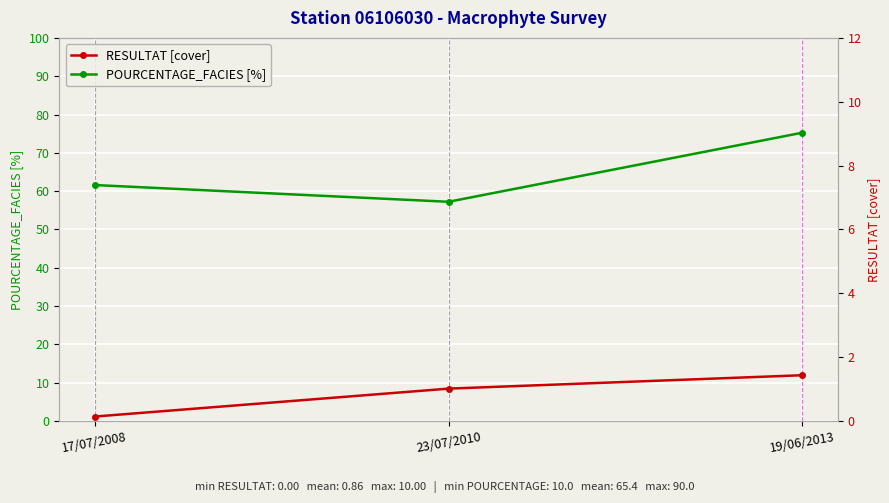

Which series changed the most between 23/07/2010 and 19/06/2013?

POURCENTAGE_FACIES [%]